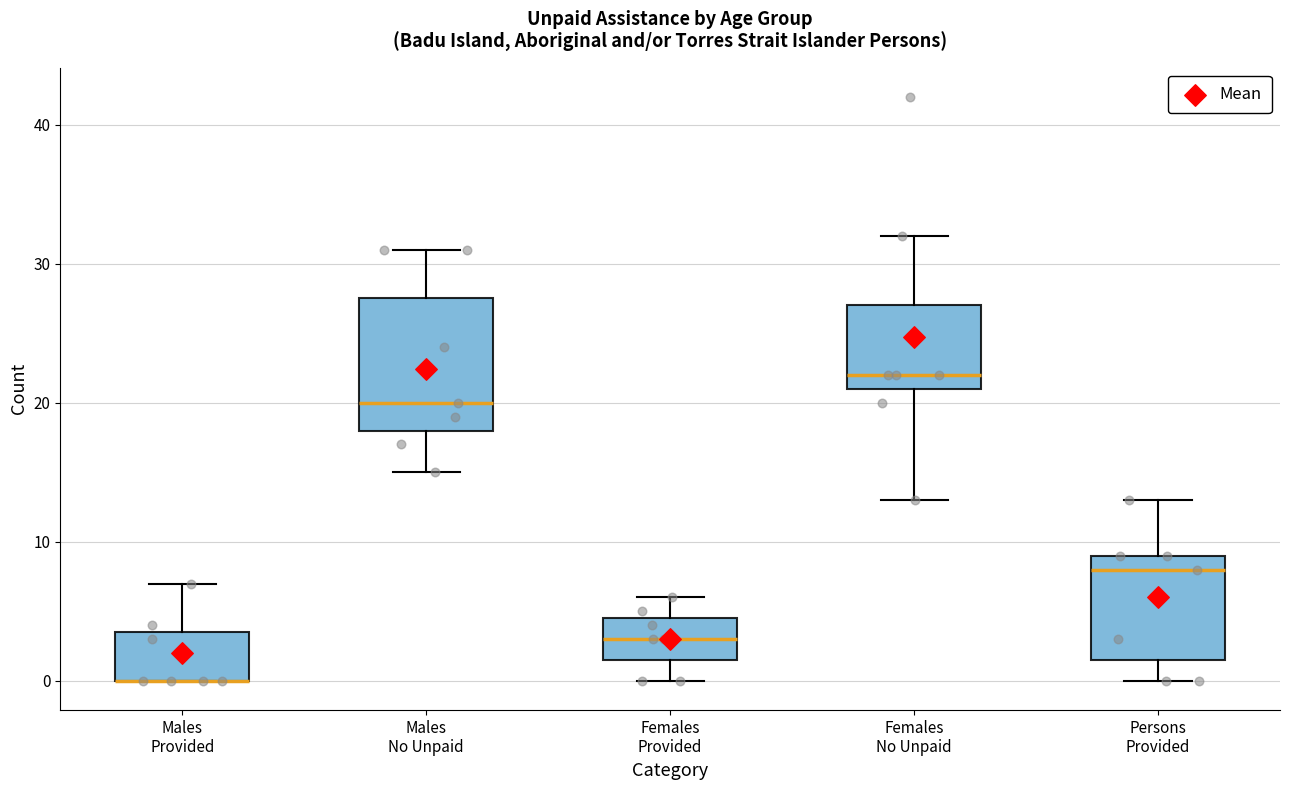

Reading left to right, read every box against the y-axis: the position of its median line, the range the box covers, and the ends of its whiskers. The values are not printed on the chart, so give them approximately, as read against the axis.

Males Provided: median 0 (drawn on the box's lower edge), box 0 to 4, whiskers 0 to 7
Males No Unpaid: median 20, box 18 to 28, whiskers 15 to 31
Females Provided: median 3, box 2 to 5, whiskers 0 to 6
Females No Unpaid: median 22, box 21 to 27, whiskers 13 to 32
Persons Provided: median 8, box 2 to 9, whiskers 0 to 13